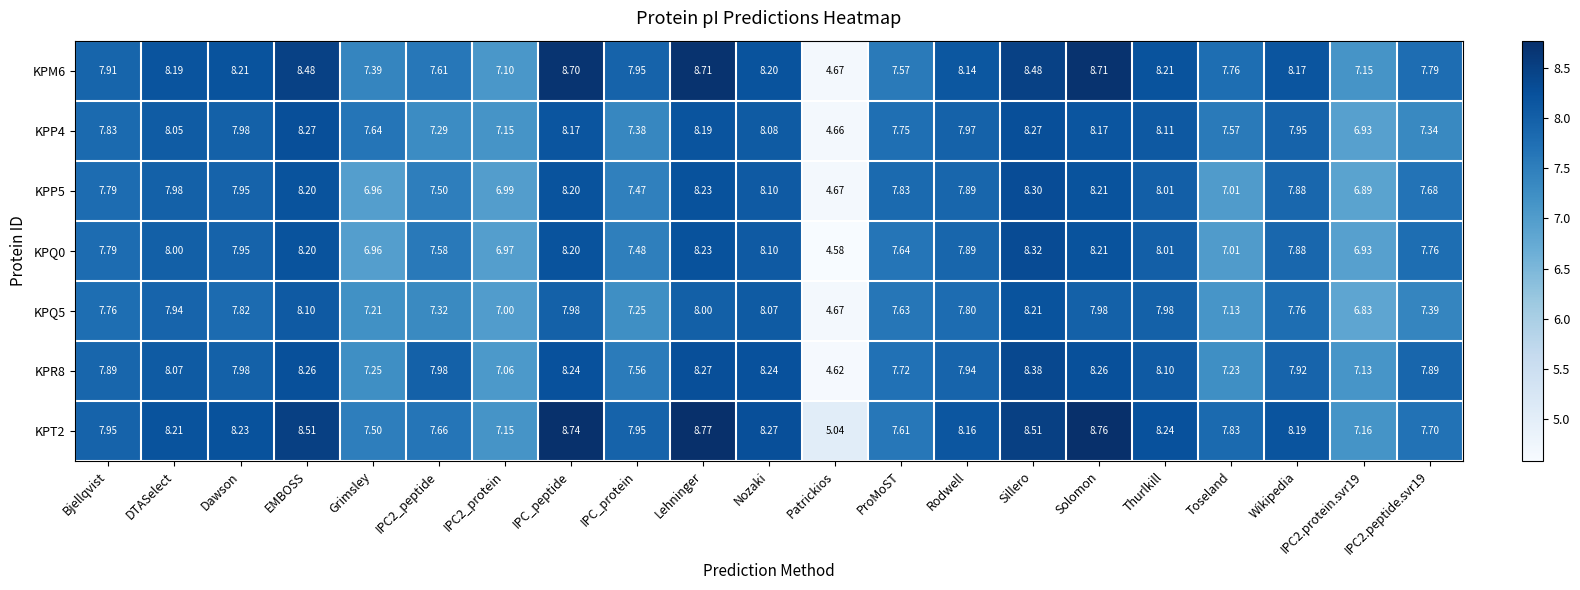

At which label does KPQ0 reach its peak?

Sillero